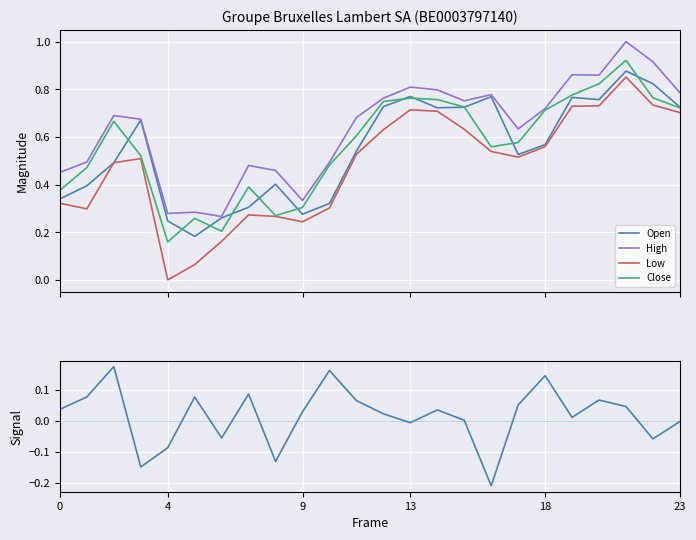

List the series in order of their peak value, highest first.

High, Close, Open, Low, Close-Open Signal